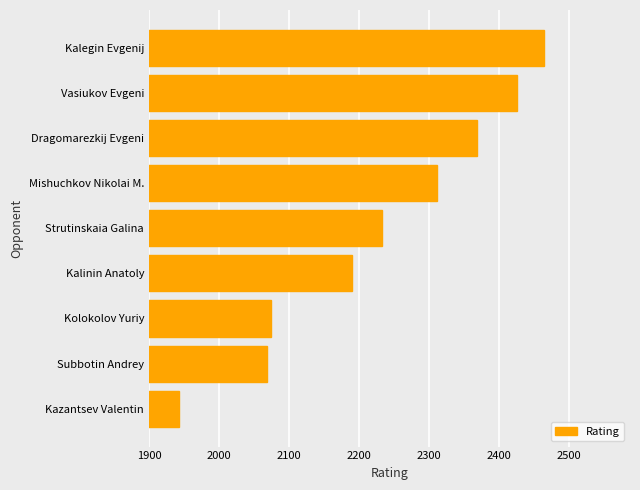

True or false: the data shows 4362 at Vasiukov Evgeni.

False